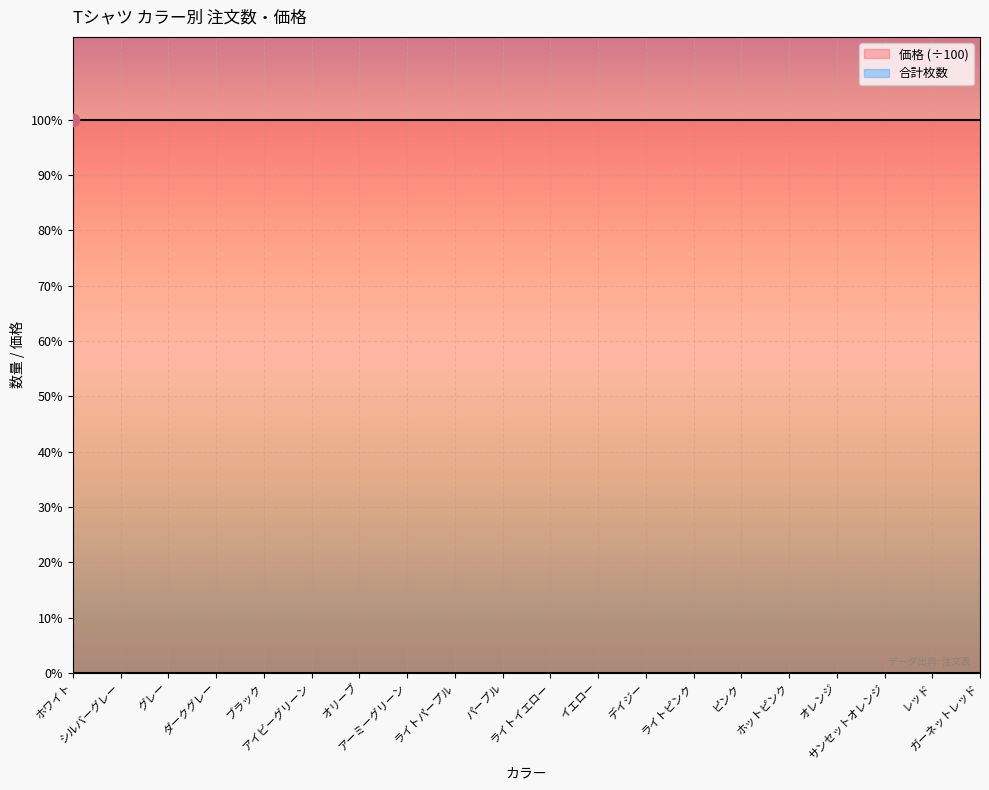

What are all the series names shown in the legend?

価格 (÷100), 合計枚数